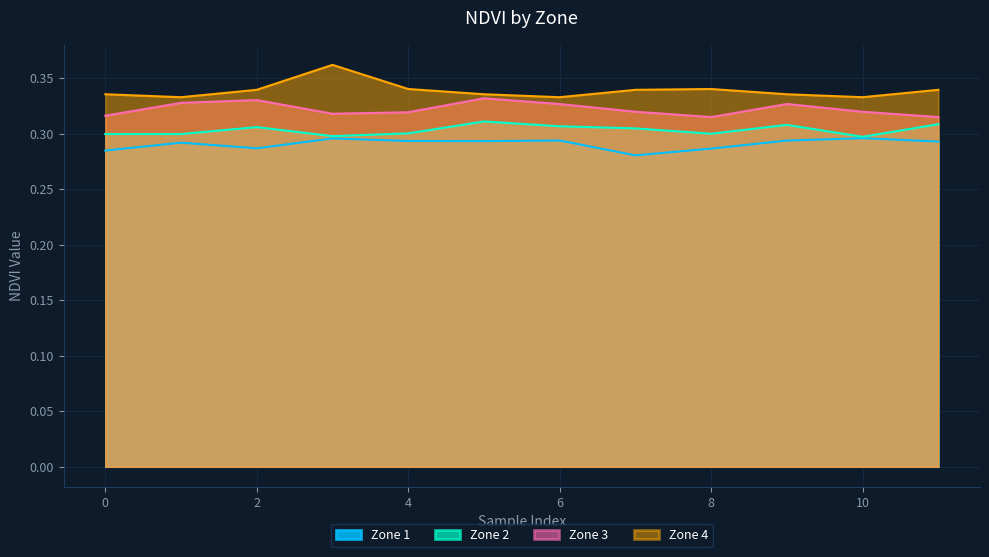

What is the difference between the highest and lowest values at 3?

0.1